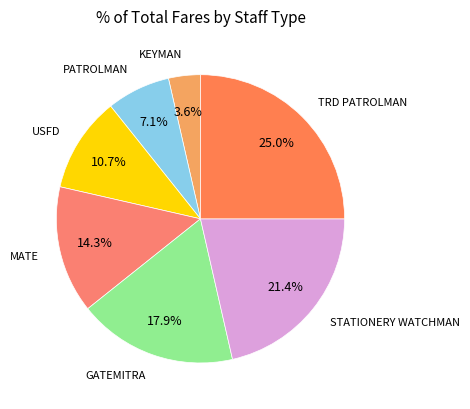

Approximately how many times larger is the value at USFD compared to STATIONERY WATCHMAN?

0.5